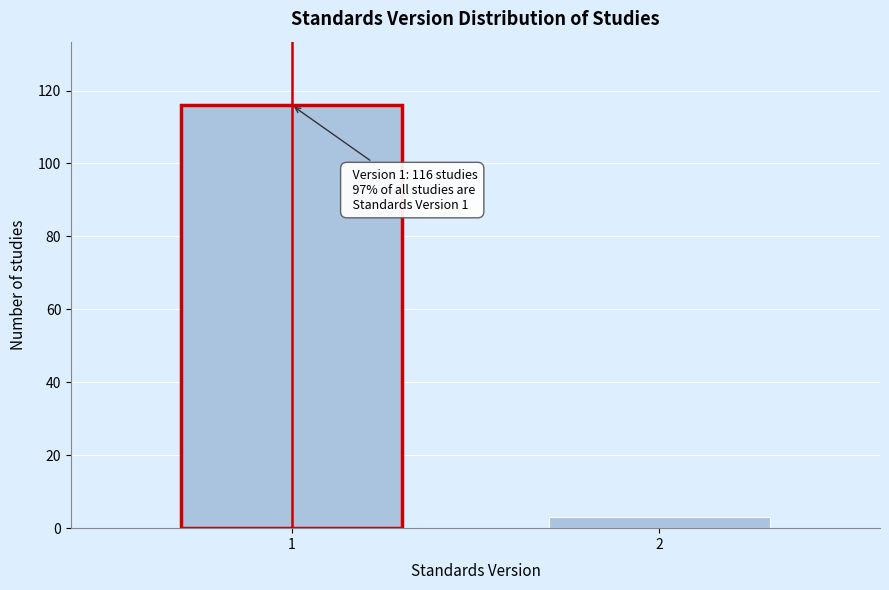

Reading left to right, what are all the values shown in this chart?

116	3